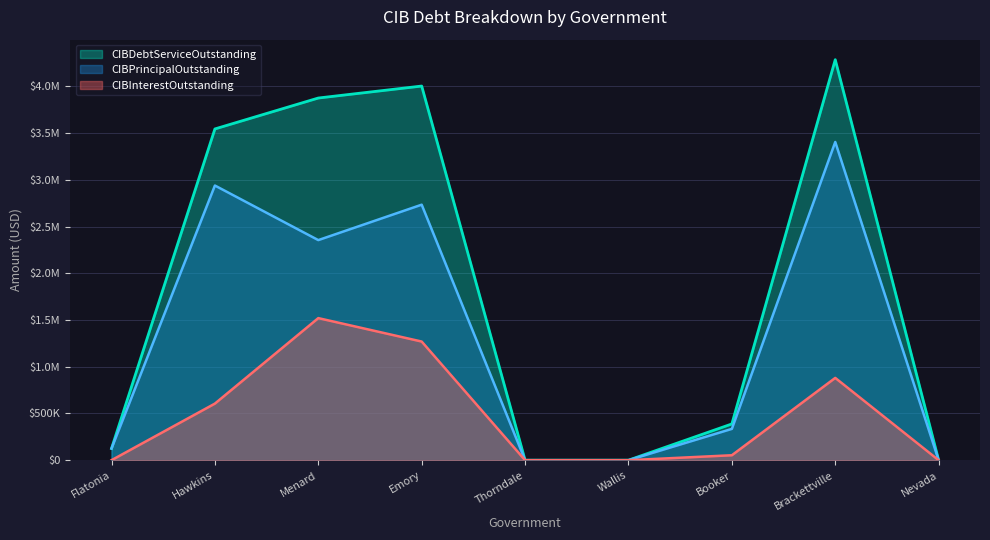

What is the label of the 8th point from the left?

Brackettville